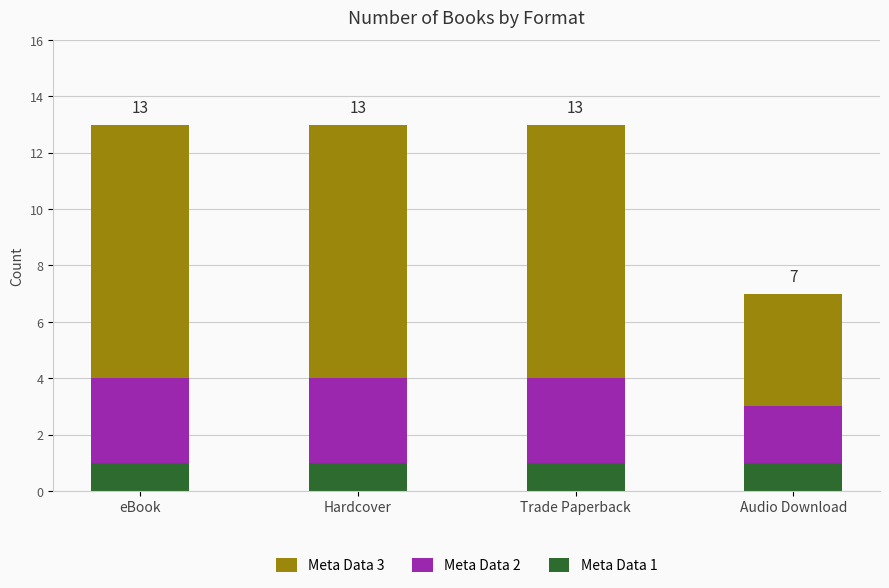

The Meta Data 1 series shows 1 at Trade Paperback. True or false?

True